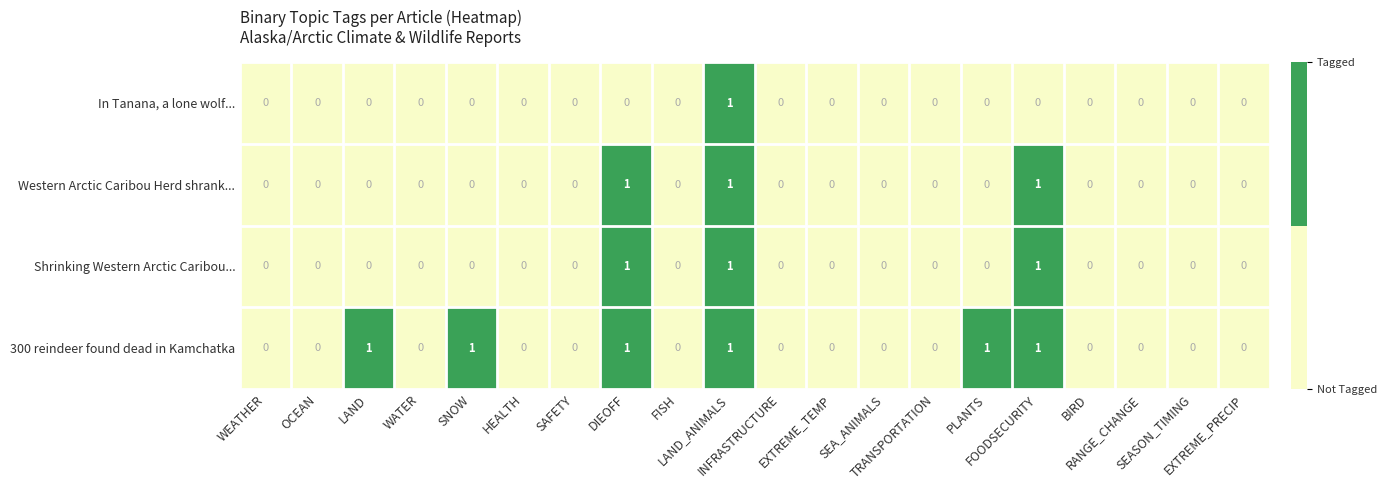

What is the sum of all Western Arctic Caribou Herd shrank... values?

3